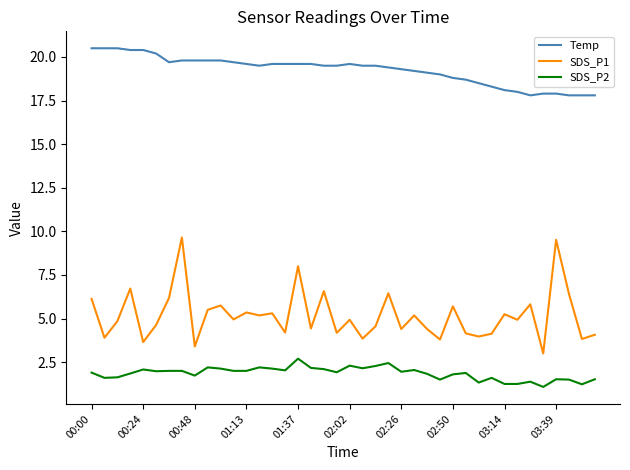

Which series has the largest range (max minus min)?

SDS_P1